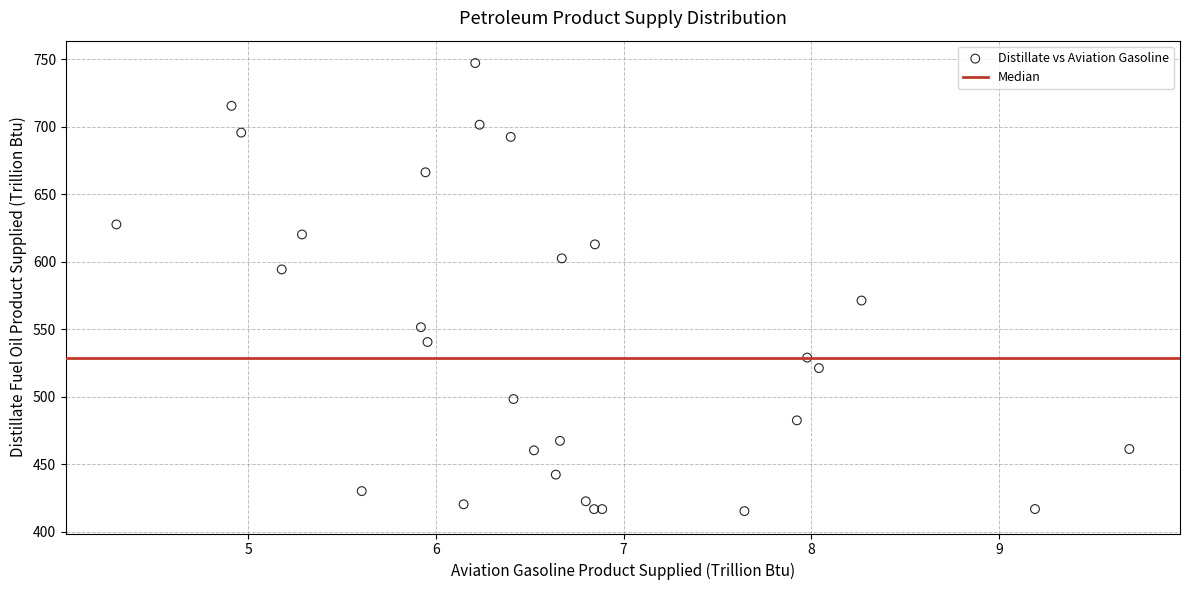

What Y value in the scatter plot is closest to 581?

571.4